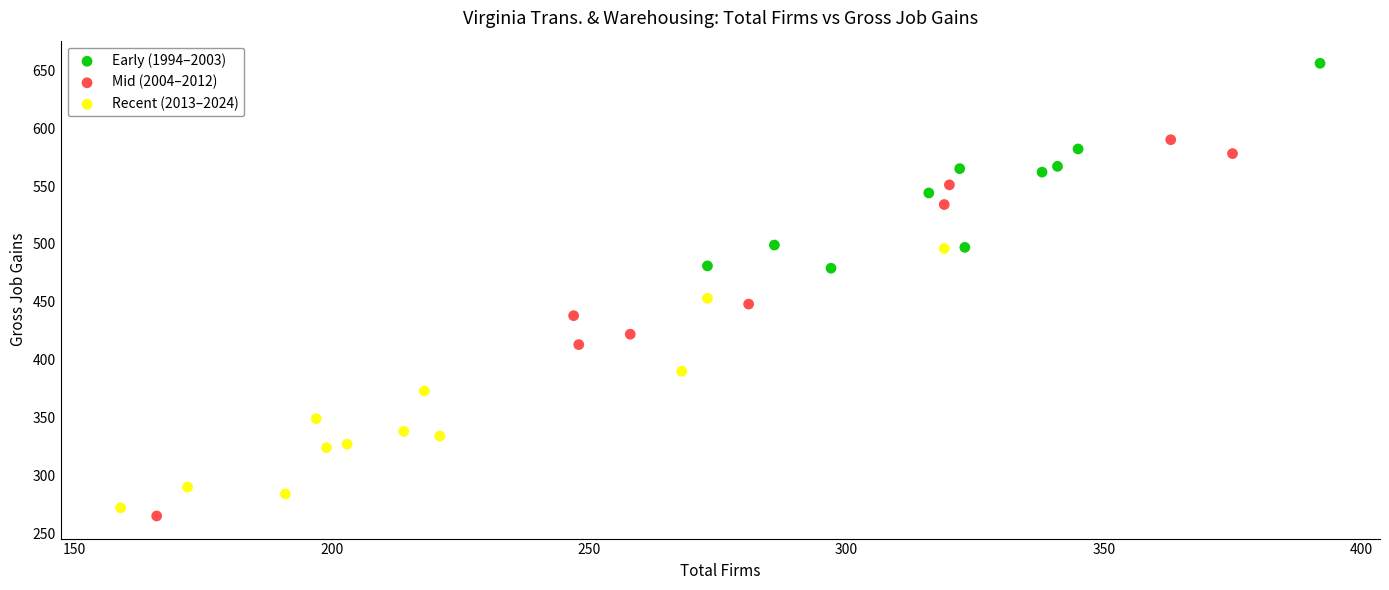

Which series has the largest Y range (max minus min)?

Mid (2004–2012)